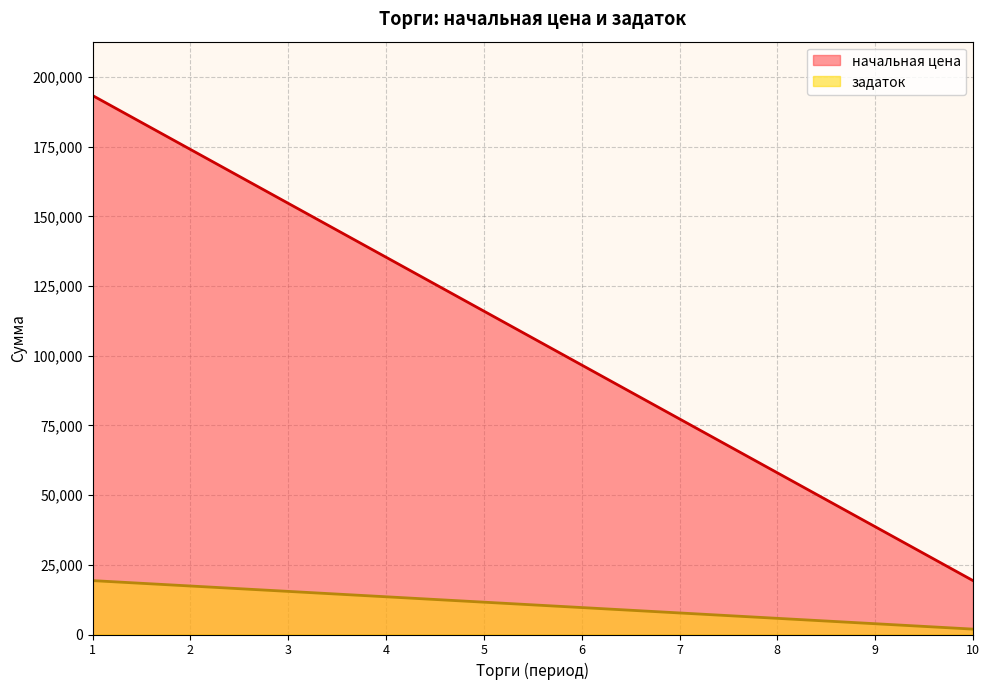

What is the total value across all series at 9?

42530.1